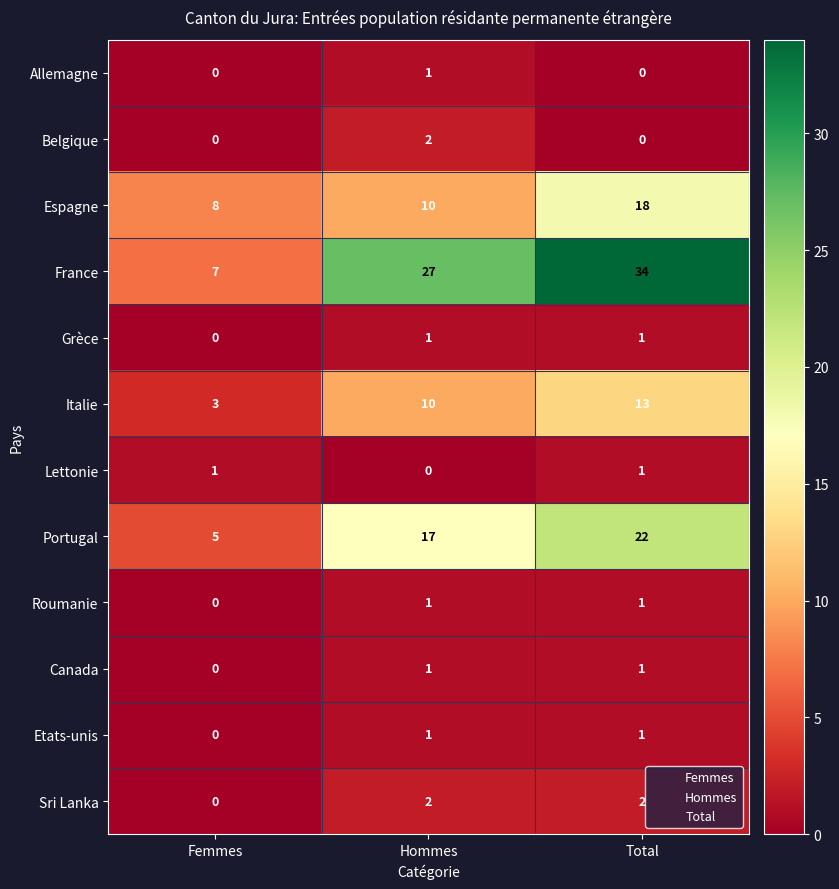

Between Femmes and Hommes, which series saw the biggest shift?

France